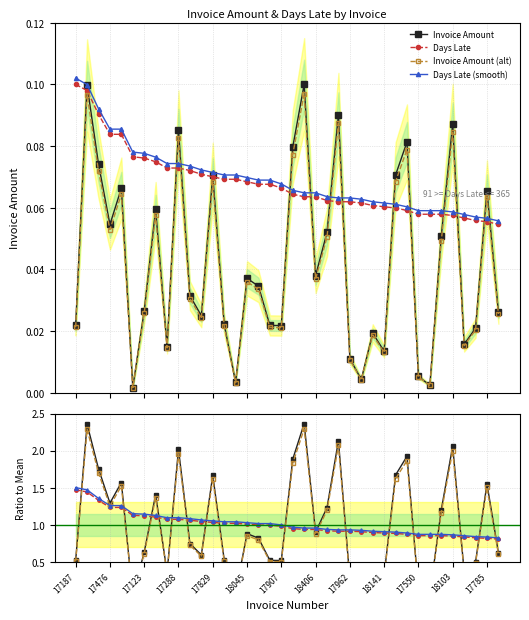

What is the value of the Days Late point at the 9th from the left?

1.1